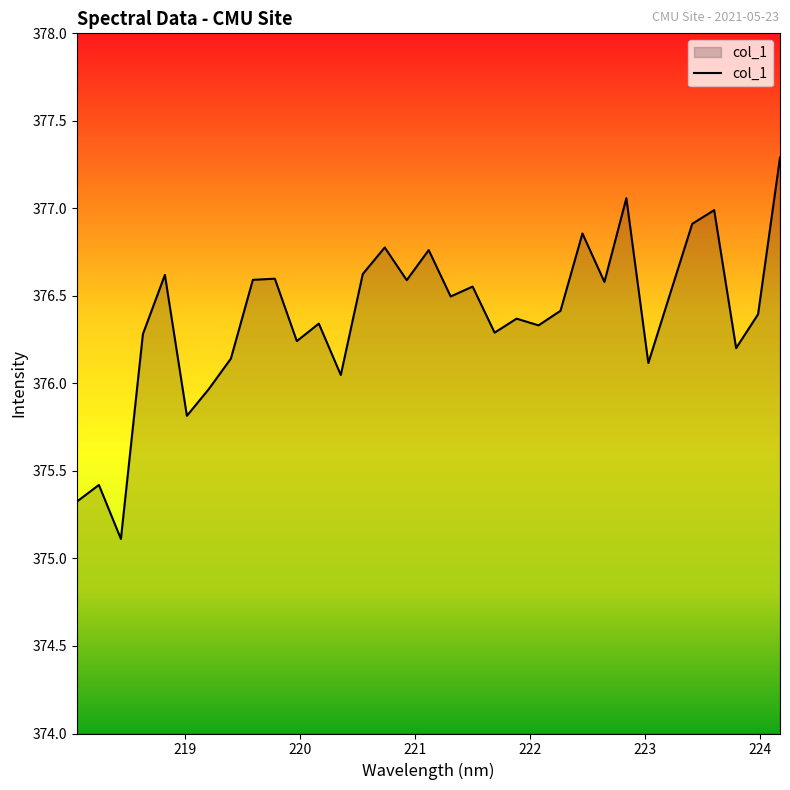

What is the smallest value displayed?

375.1